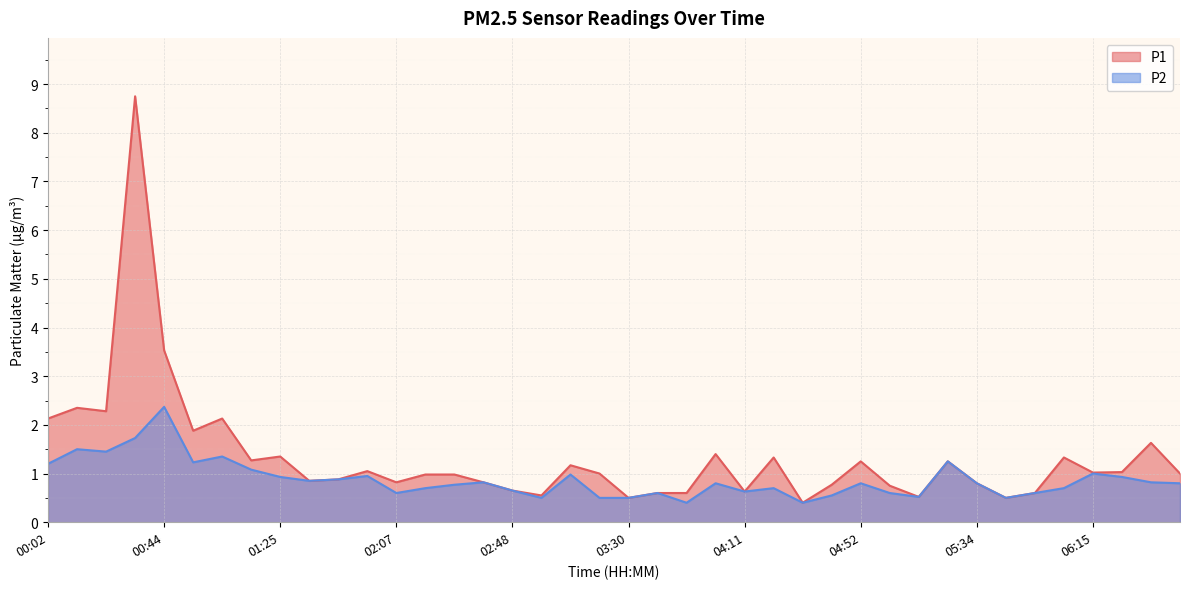

True or false: P1 has a value of 0.3 at 02:38.

False